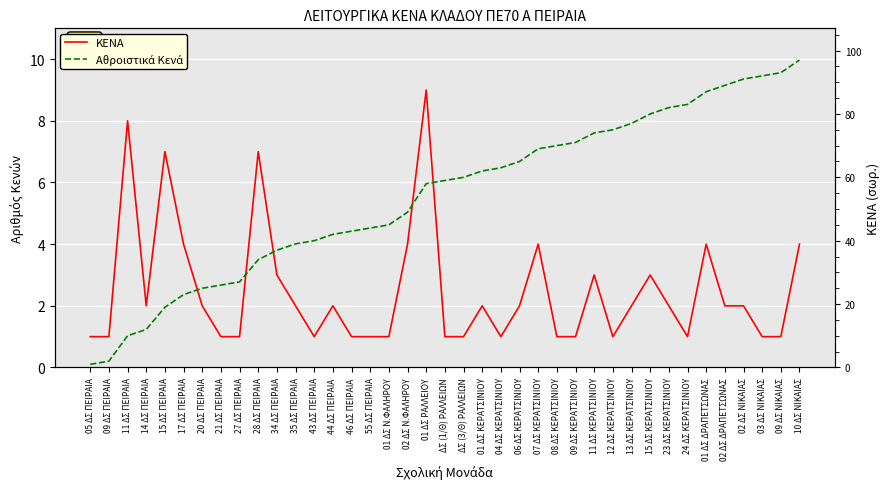

What is the approximate value of Αθροιστικά Κενά at 34 ΔΣ ΠΕΙΡΑΙΑ, to the nearest 5?

35